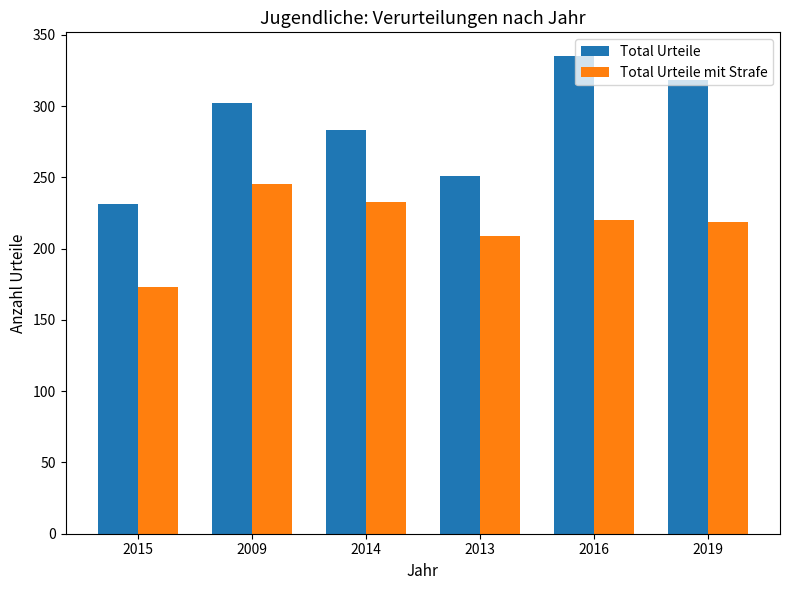

What is the spread (max minus min) of values at 2009?

57